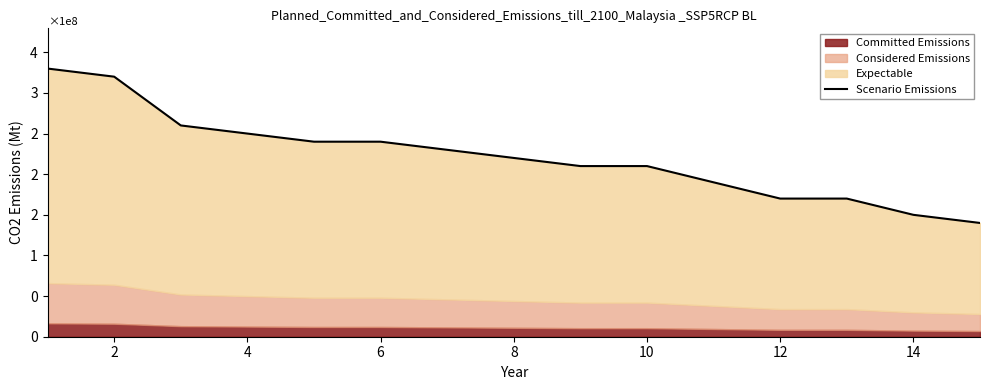

What is the sum of all values?

3330000000